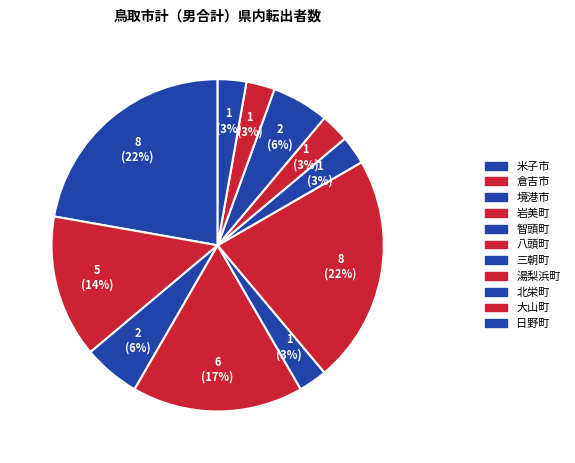

Which category has the biggest portion of the pie?

米子市